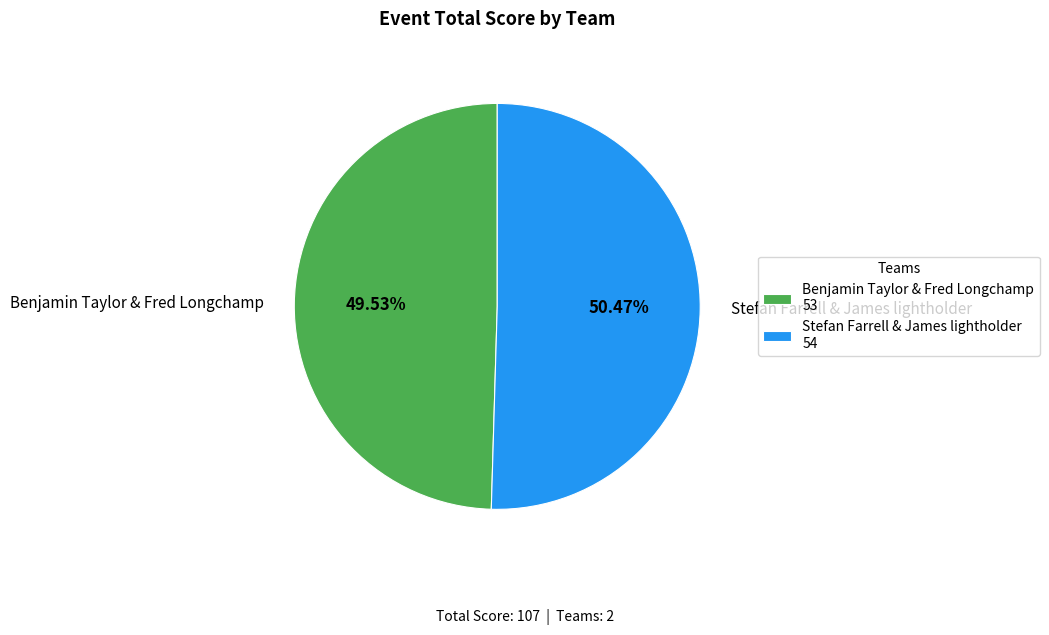

What portion of the pie excludes Benjamin Taylor & Fred Longchamp?

50.5%